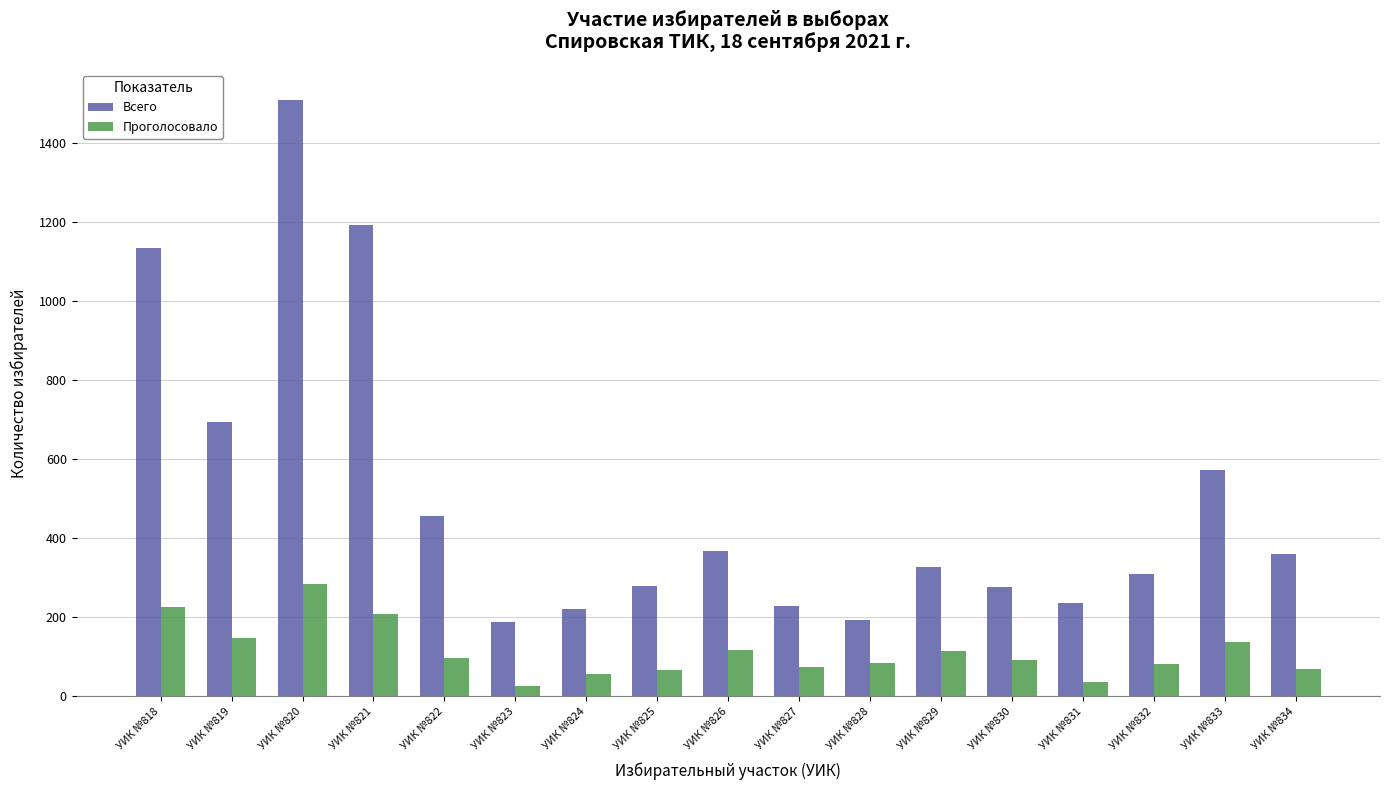

Is it true that Проголосовало equals 293 at УИК №821?

False